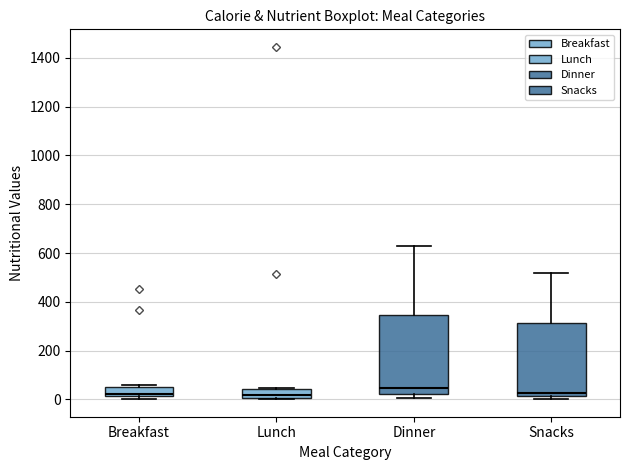

Reading left to right, transcribe this box plot: for each box, give where its median line is, the range the box spans, and where its two whiskers end, as read against the y-axis. The values are not printed on the chart, so give them approximately, as read against the axis.

Breakfast: median 20 (just above the box's lower edge), box 20 to 60, whiskers 0 to 60 (just above the box's upper edge)
Lunch: median 20, box 0 to 40, whiskers 0 to 40
Dinner: median 40, box 20 to 340, whiskers 0 to 620
Snacks: median 20 (just above the box's lower edge), box 20 to 320, whiskers 0 to 520